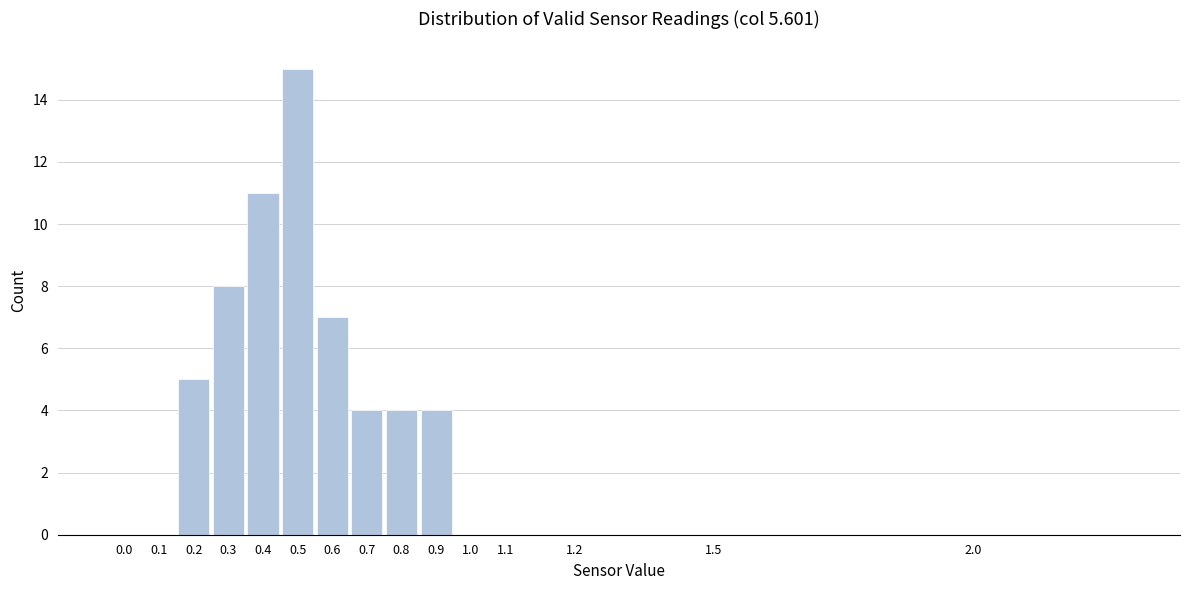

Reading left to right, what are all the values shown in this chart?

0.0=0	0.1=0	0.2=5	0.3=8	0.4=11	0.5=15	0.6=7	0.7=4	0.8=4	0.9=4	1.0=0	1.1=0	1.2=0	1.5=0	2.0=0